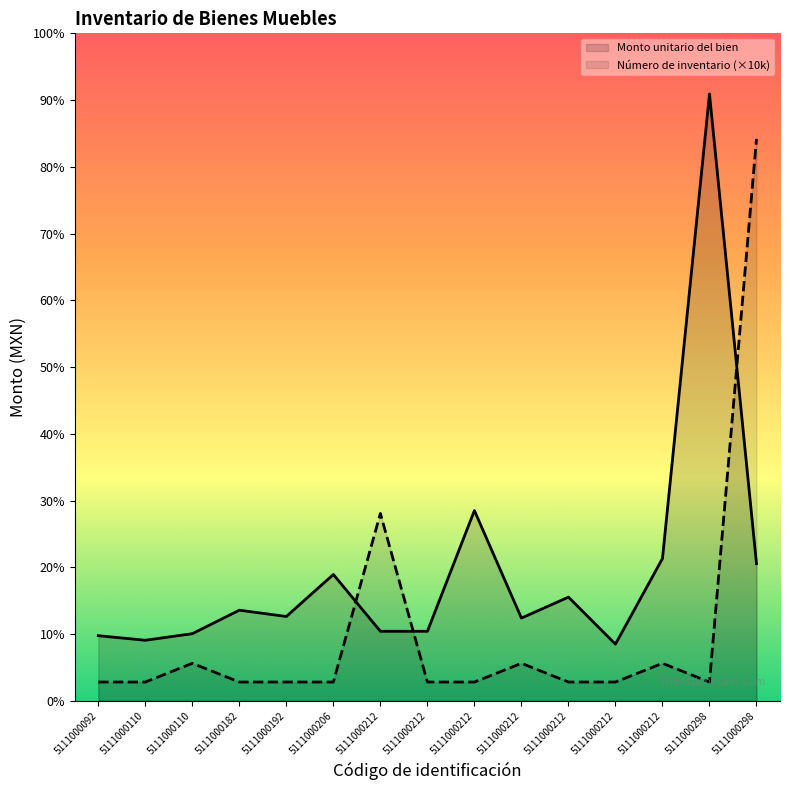

Rank the series by their average value, from lowest to highest.

Número de inventario (×10k), Monto unitario del bien